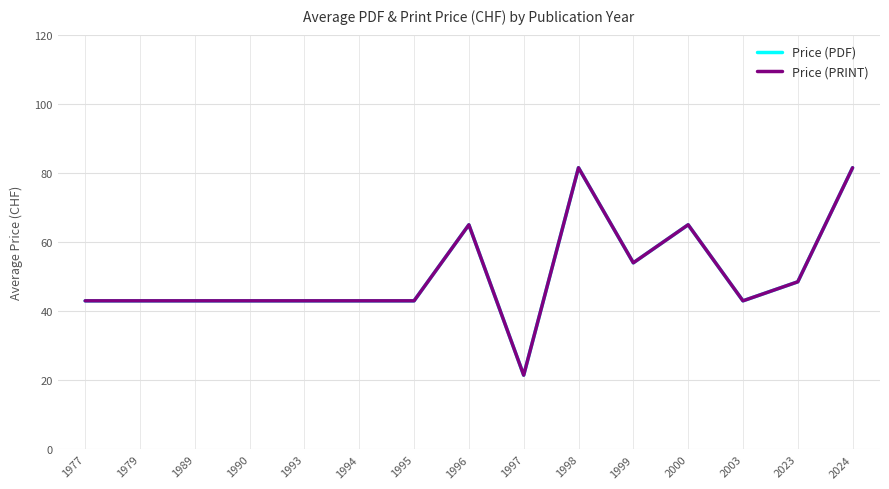

Rank the series at 1979 from highest to lowest value.

Price (PDF), Price (PRINT)